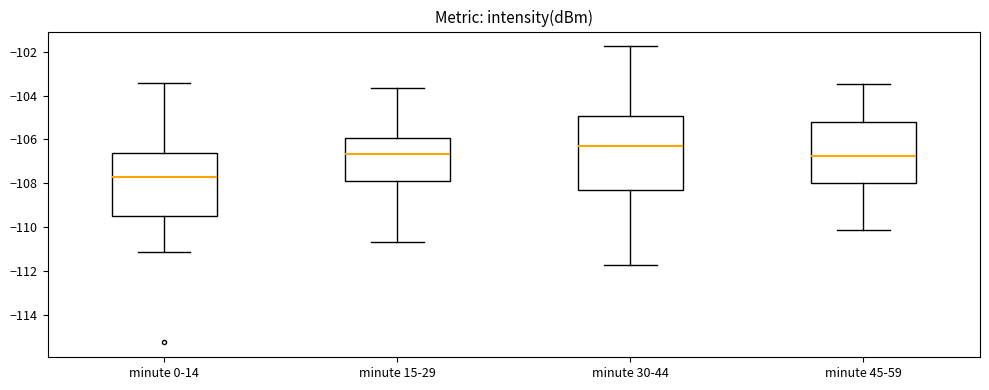

Reading left to right, transcribe this box plot: for each box, give where its median line is, the range the box spans, and where its two whiskers end, as read against the y-axis. The values are not printed on the chart, so give them approximately, as read against the axis.

minute 0-14: median -107.8, box -109.6 to -106.6, whiskers -111.2 to -103.4
minute 15-29: median -106.6, box -108.0 to -106.0, whiskers -110.6 to -103.6
minute 30-44: median -106.4, box -108.4 to -105.0, whiskers -111.8 to -101.8
minute 45-59: median -106.8, box -108.0 to -105.2, whiskers -110.2 to -103.4